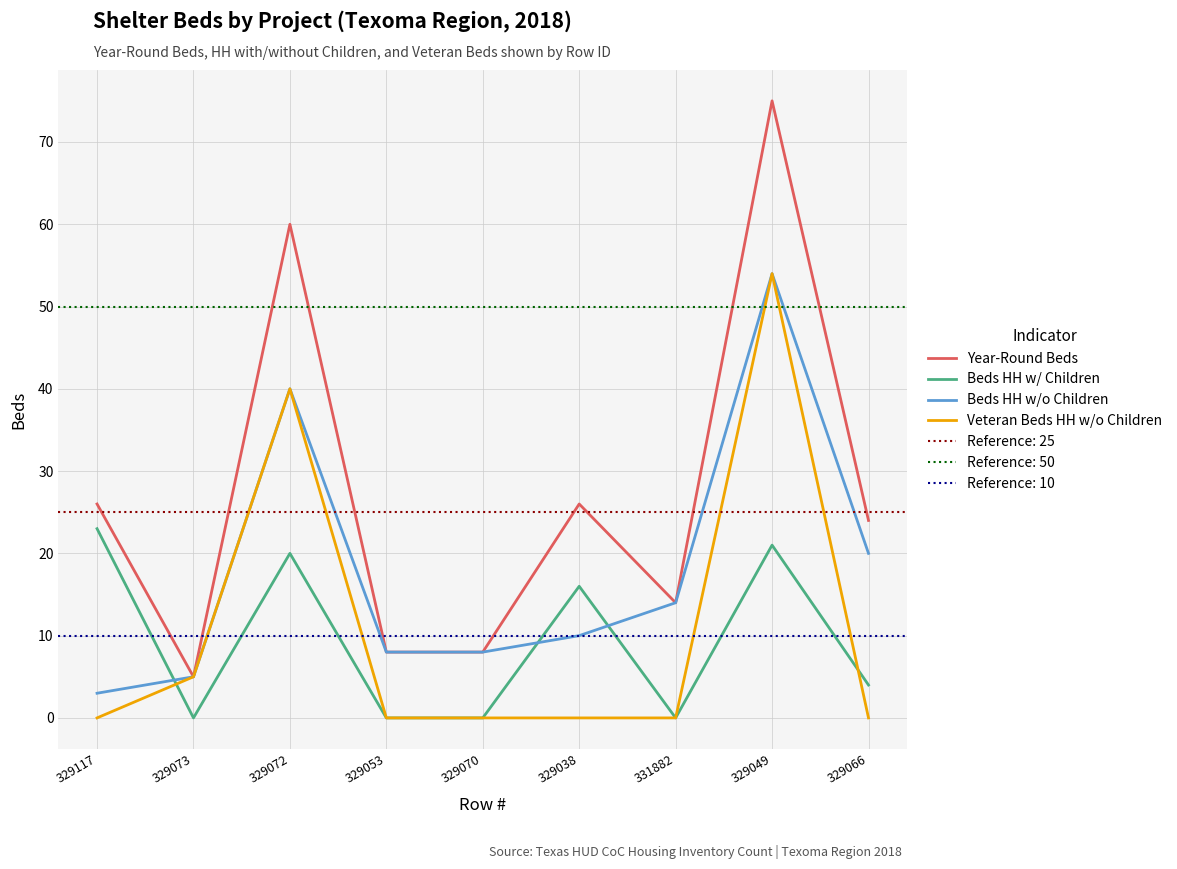

The Beds HH w/o Children series shows 11 at 329070. True or false?

False